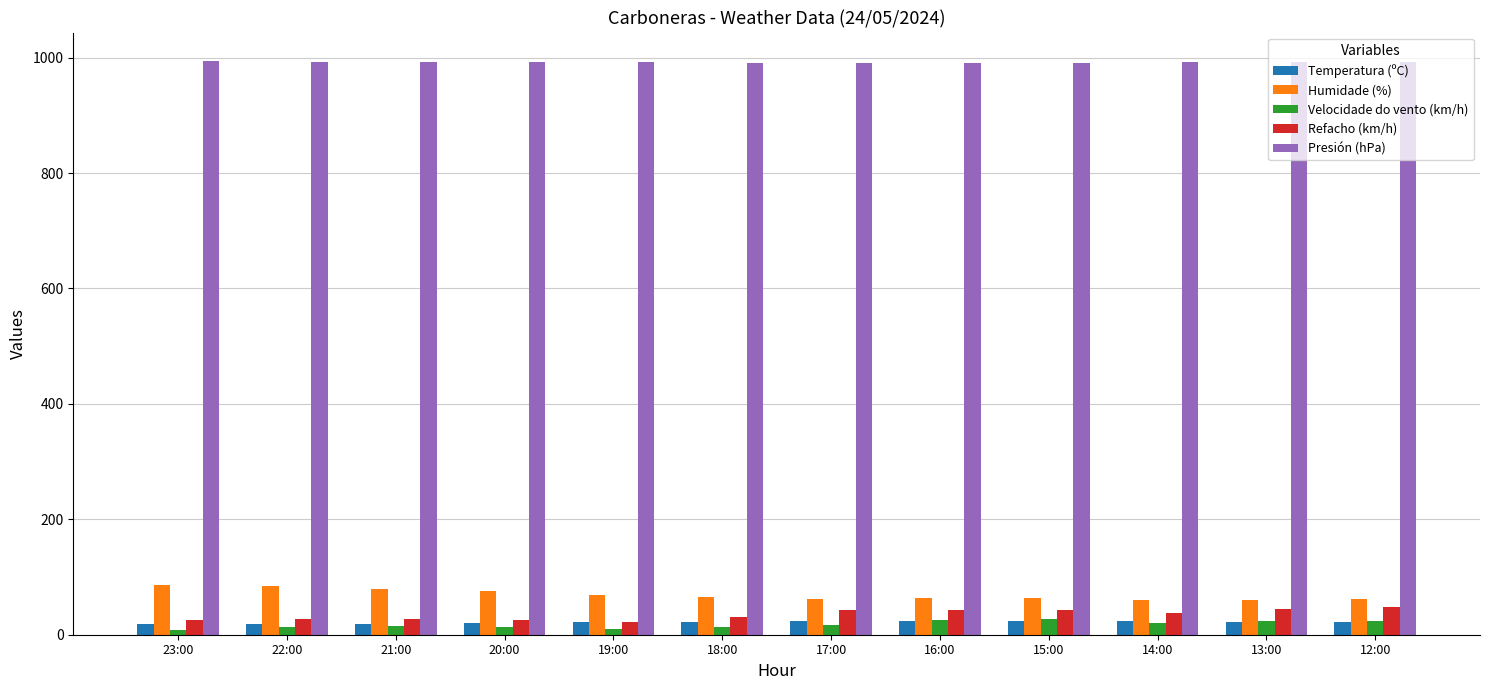

What is the average value of the Velocidade do vento (km/h) series?

17.8